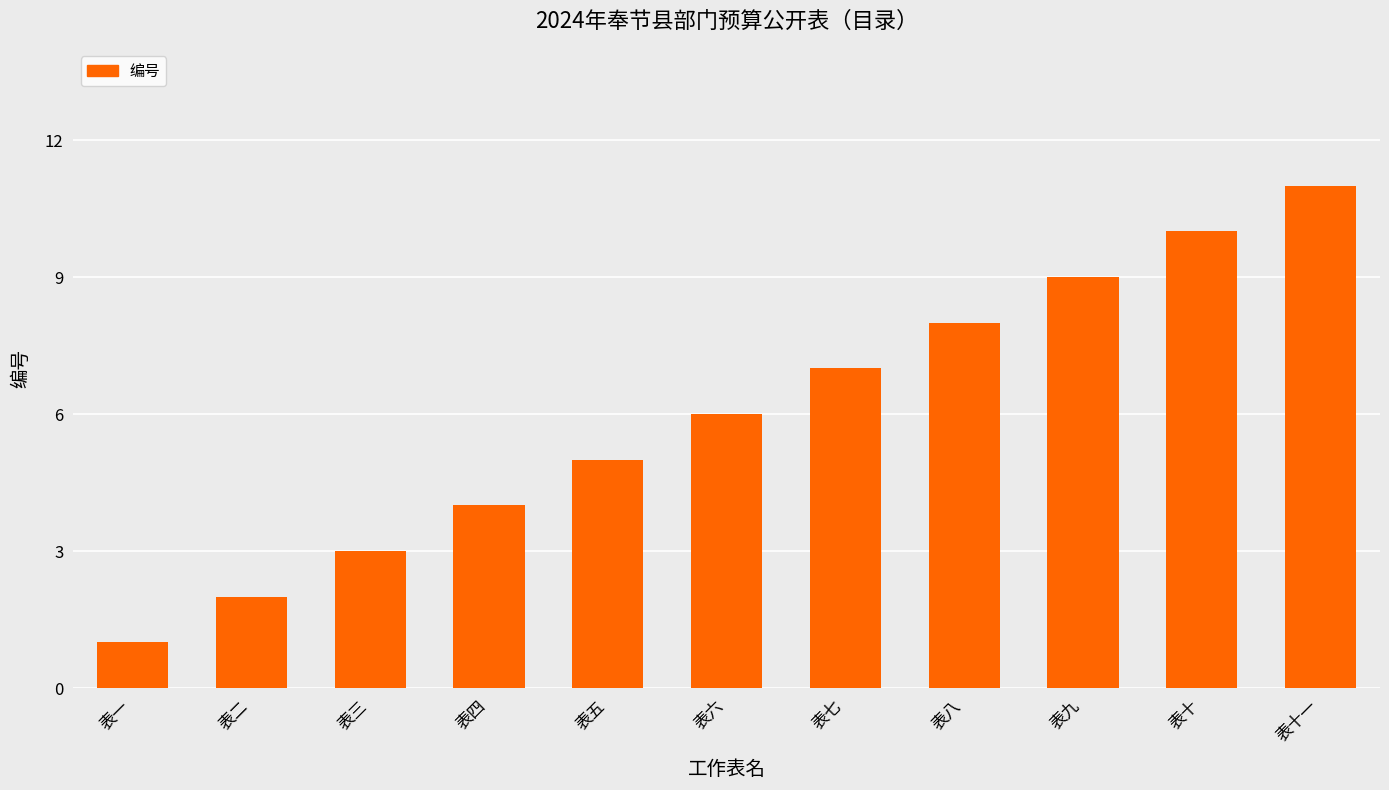

Rank the categories by value from lowest to highest.

表一, 表二, 表三, 表四, 表五, 表六, 表七, 表八, 表九, 表十, 表十一